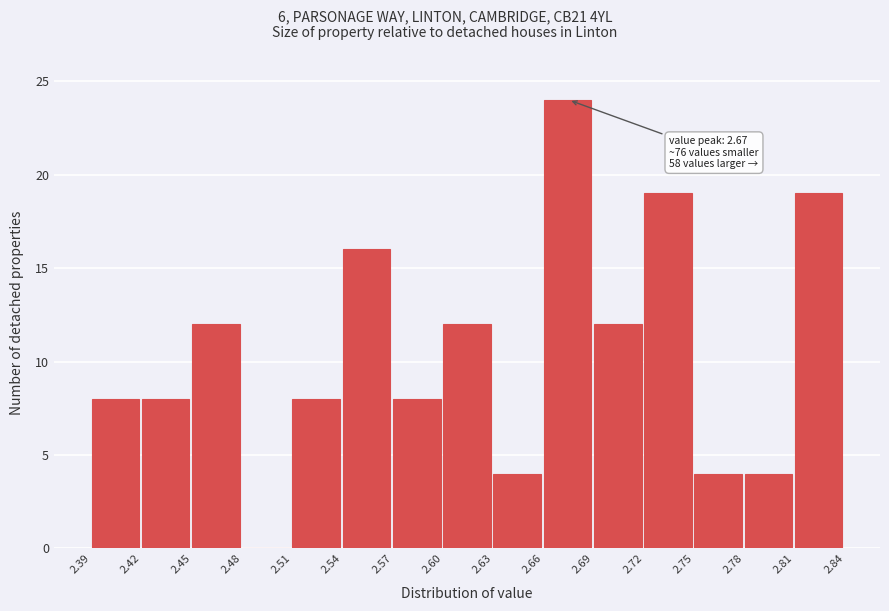

Which range on the x-axis has the tallest bar?

2.66 to 2.69